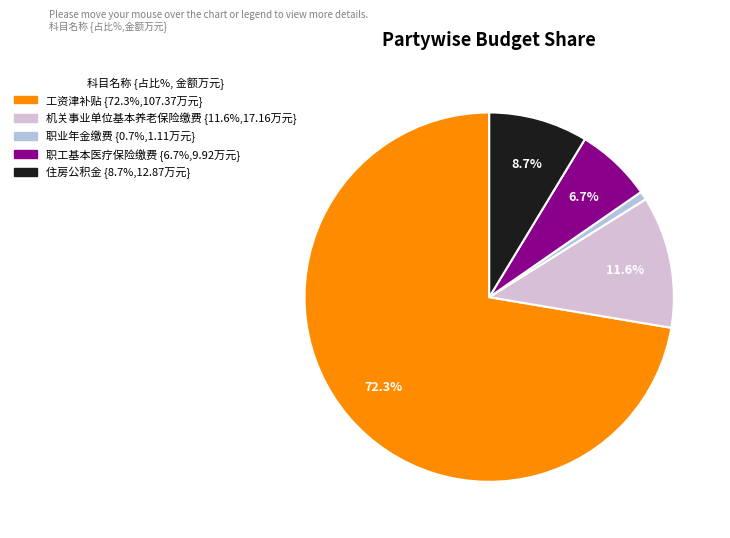

Which slice is the largest?

工资津补贴